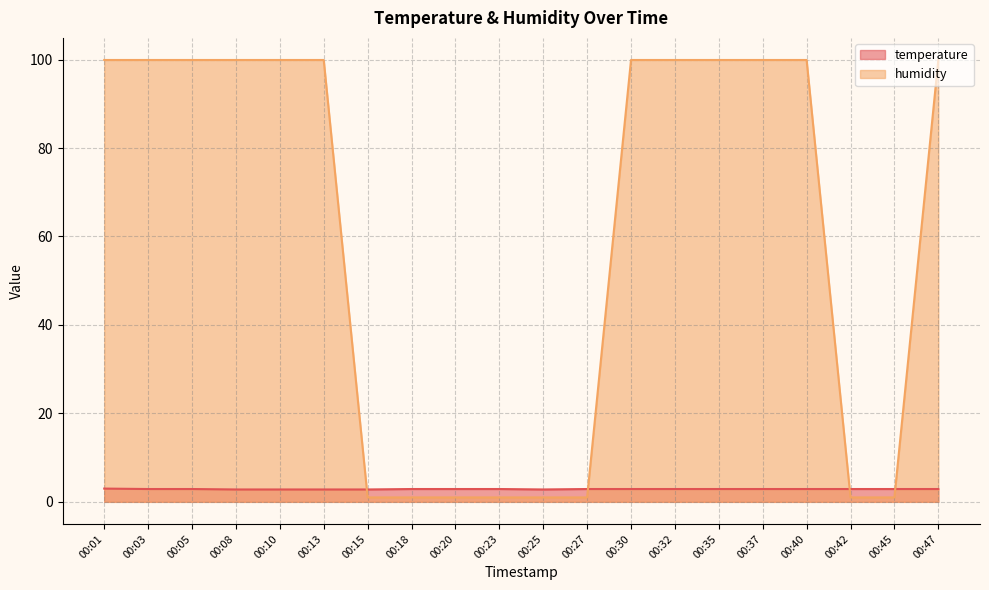

Is the value of temperature at 00:32 greater than the value of humidity at 00:10?

No